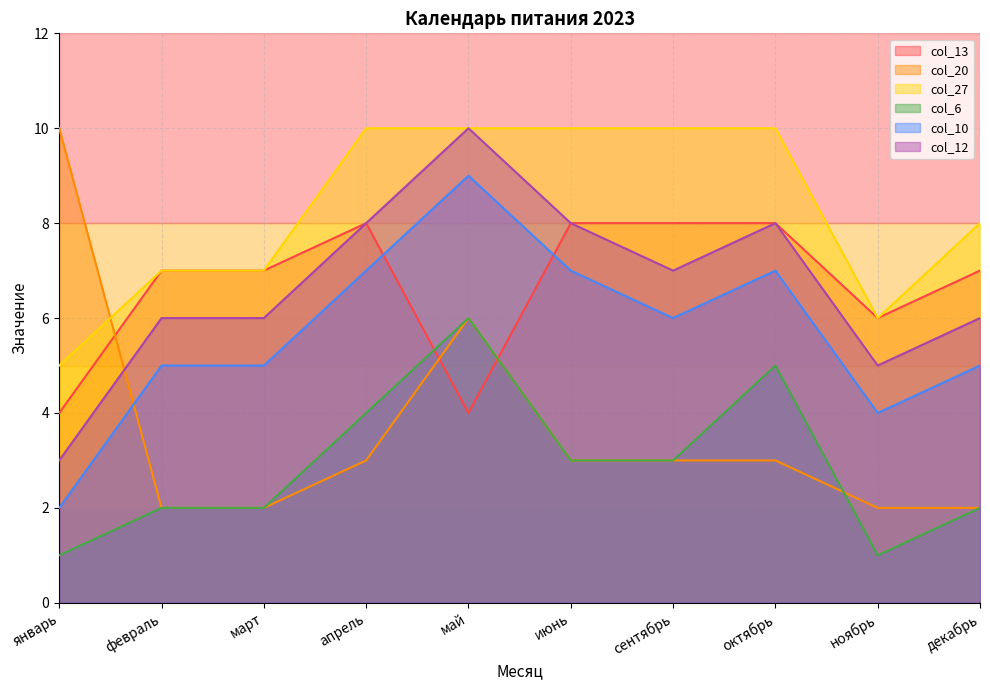

Where is the first local minimum for col_6?

ноябрь